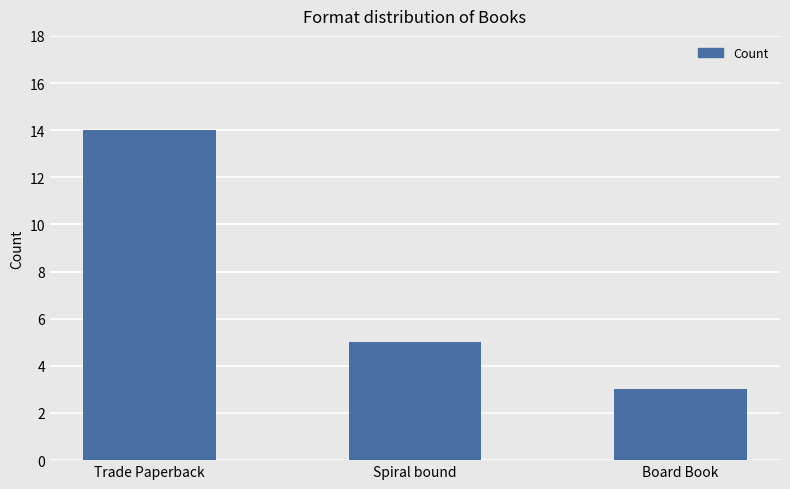

Are the bars horizontal?

No